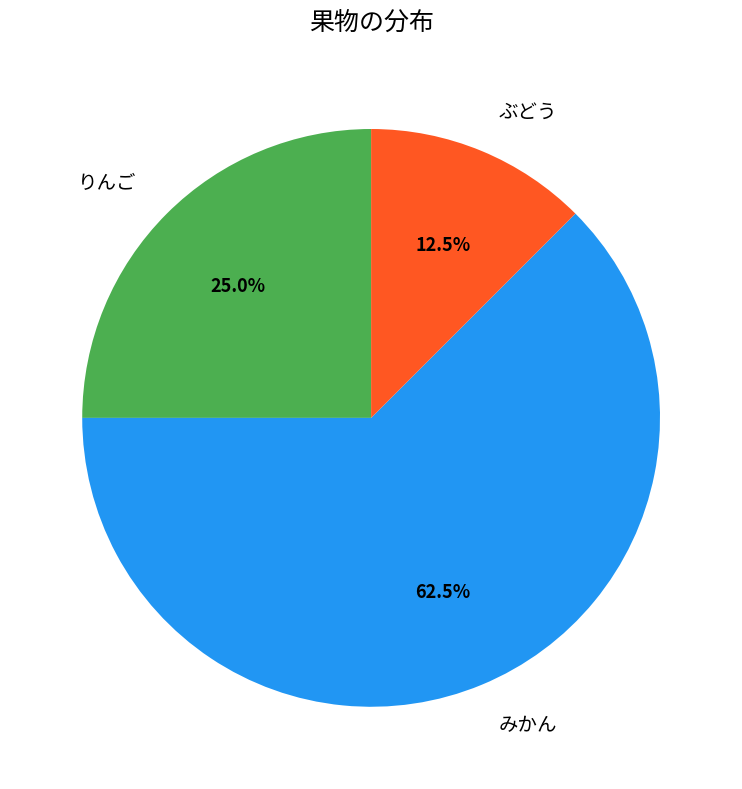

Is there a majority slice in this chart?

Yes